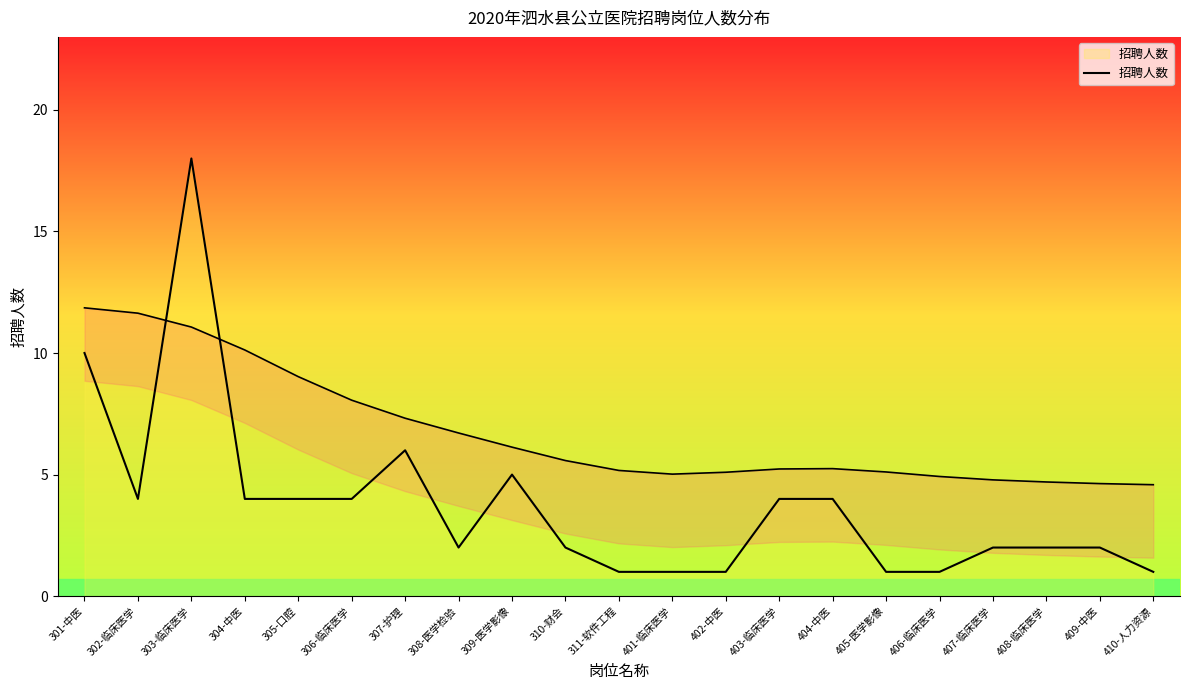

How many values are below 2?

6